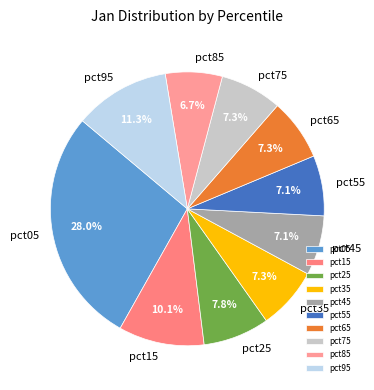

What portion of the pie excludes pct25?

92.2%